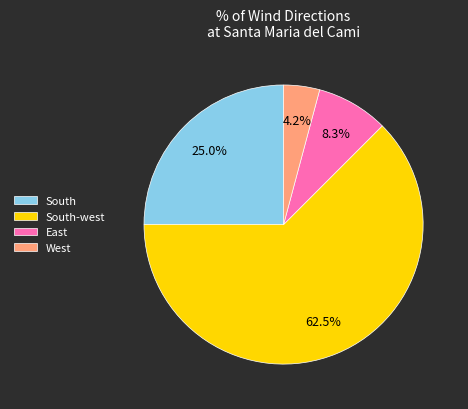

Do West and South together represent more than half of the pie?

No